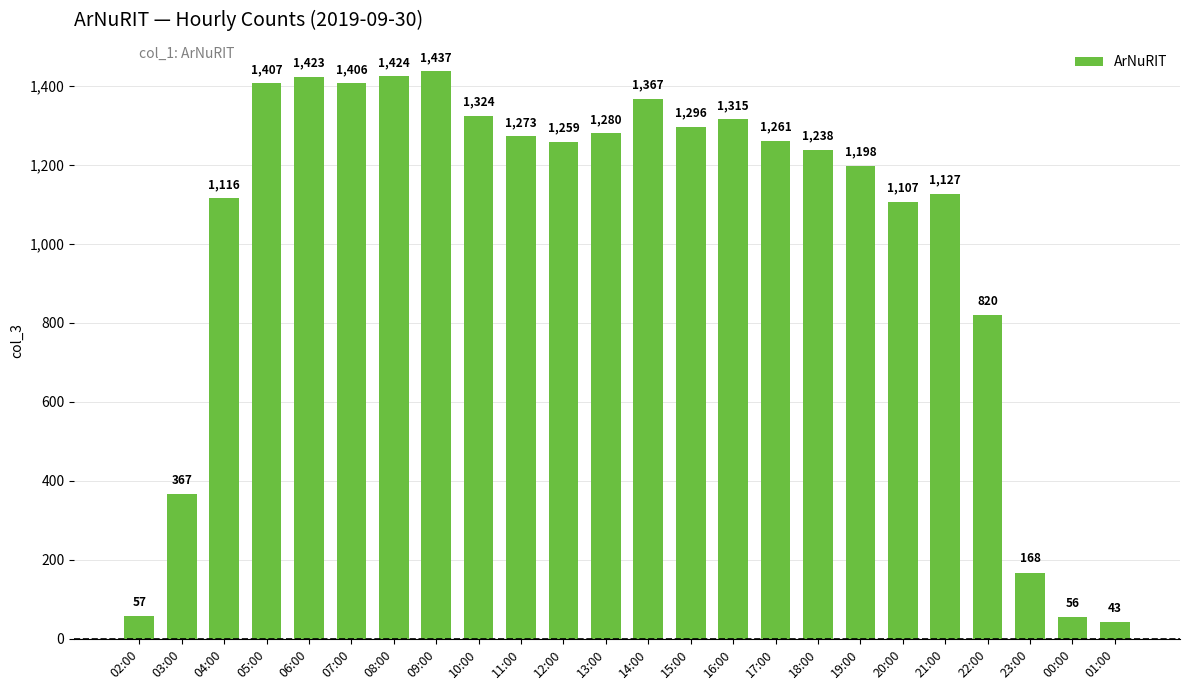

What is the difference between the second highest and minimum values?

1381